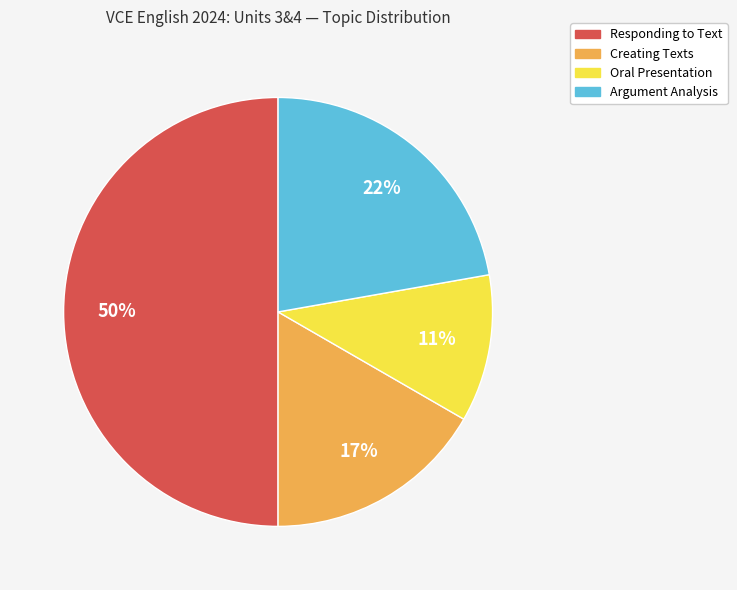

To the nearest percent, what percentage of the pie is Oral Presentation?

11%